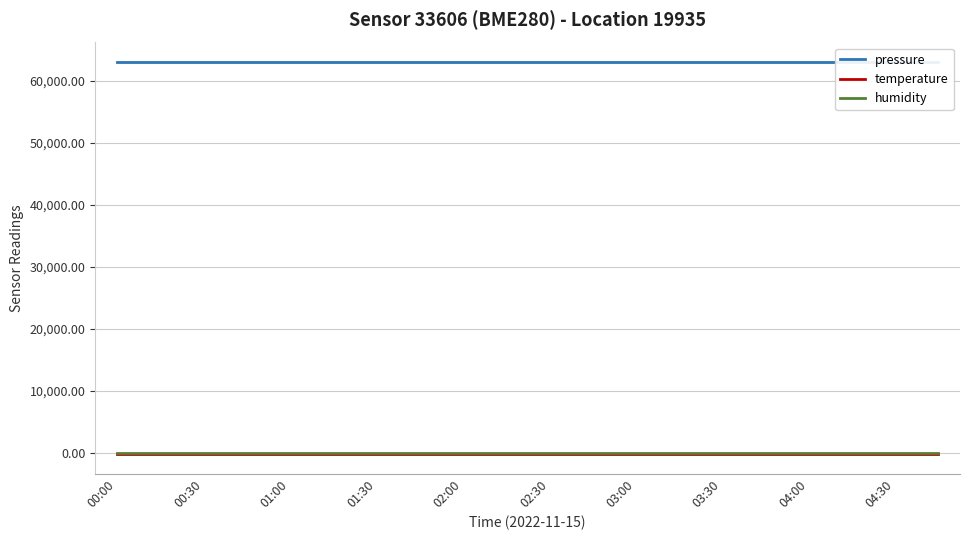

Reading left to right, list all the values displayed in this chart.

pressure: 63001.8	63001.8	63001.8	63001.8	63001.8	63001.8	63001.8	63001.8	63001.8	63001.8	63001.8	63001.8	63001.8	63001.8	63001.8	63001.8	63001.8	63001.8	63001.8	63001.8
temperature: -144.5	-144.5	-144.5	-144.5	-144.5	-144.5	-144.5	-144.5	-144.5	-144.5	-144.5	-144.5	-144.5	-144.5	-144.5	-144.5	-144.5	-144.5	-144.5	-144.5
humidity: 100.0	100.0	100.0	100.0	100.0	100.0	100.0	100.0	100.0	100.0	100.0	100.0	100.0	100.0	100.0	100.0	100.0	100.0	100.0	100.0